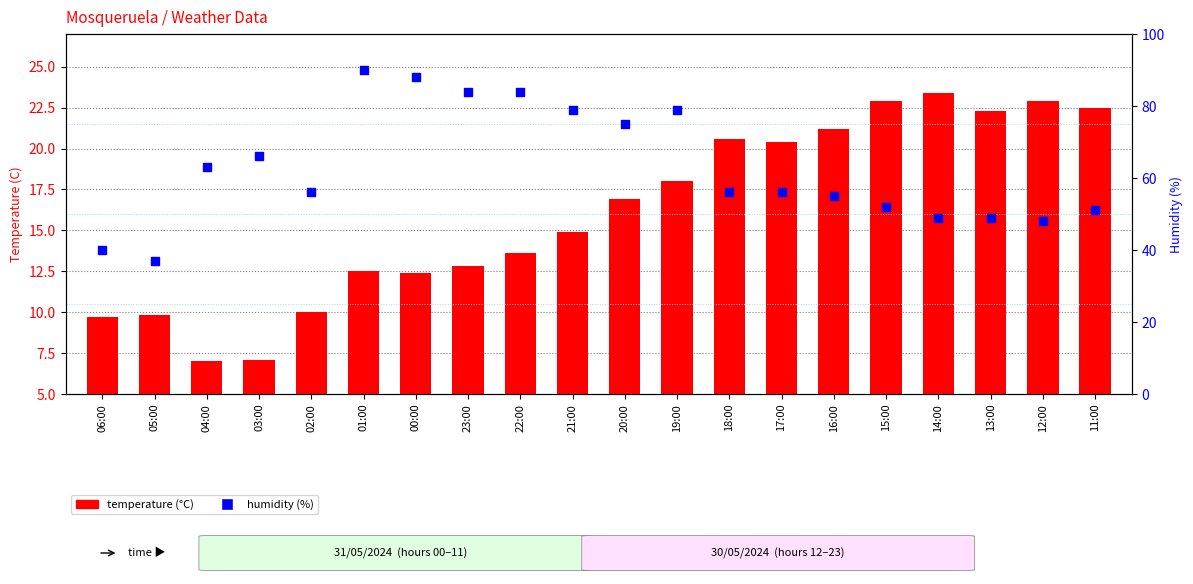

Which series has the largest Y range (max minus min)?

Humidity (%)